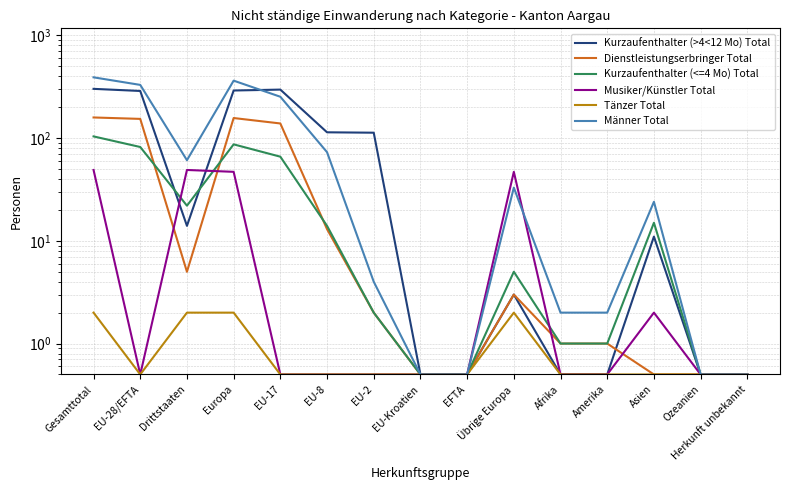

What is the difference between the second highest and second lowest values in the Männer Total series?

362.5